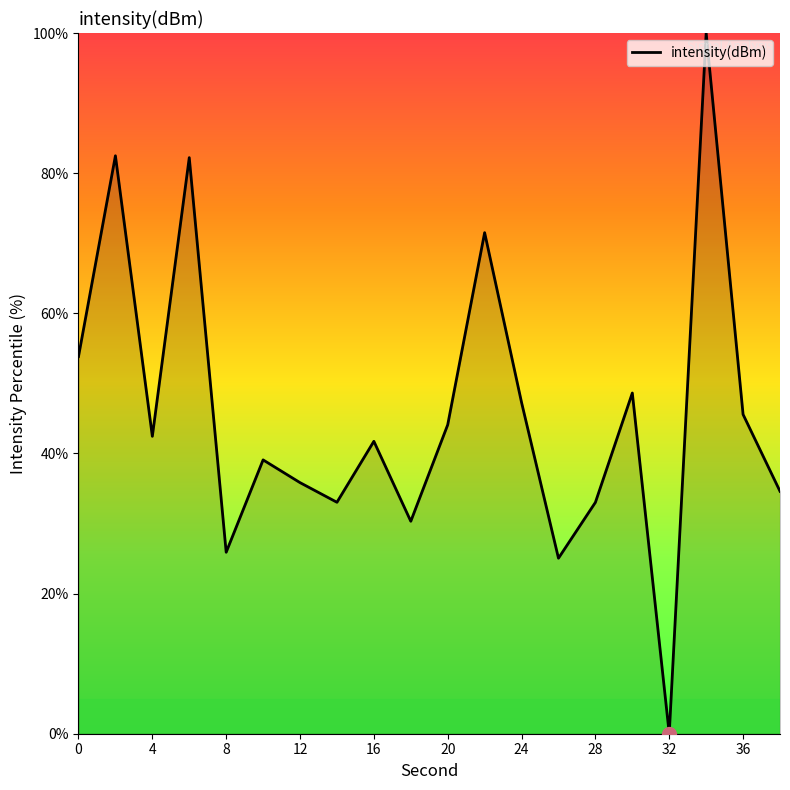

At which category does the chart reach its minimum across all series?

32